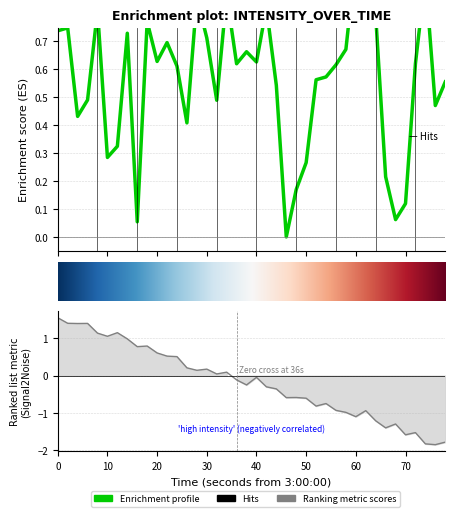

What is the difference between the maximum and second lowest values?

0.9